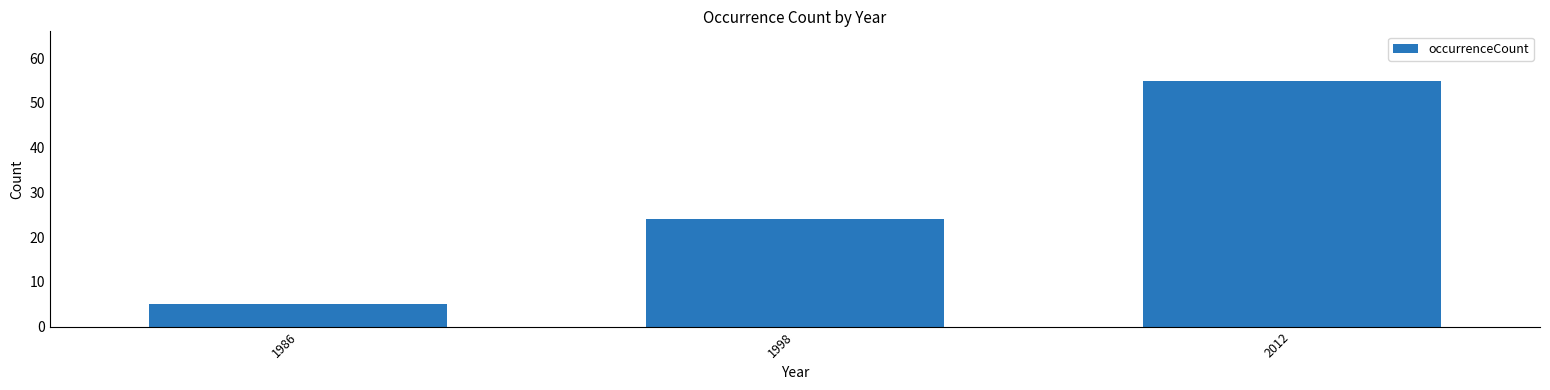

Reading left to right, extract all data points from this chart.

5	24	55